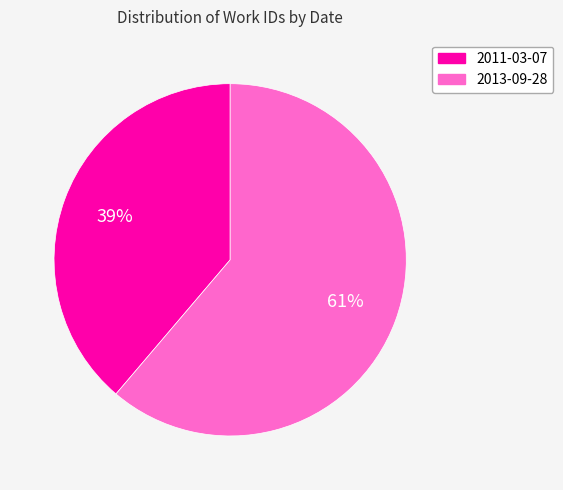

Count the number of slices in the pie.

2